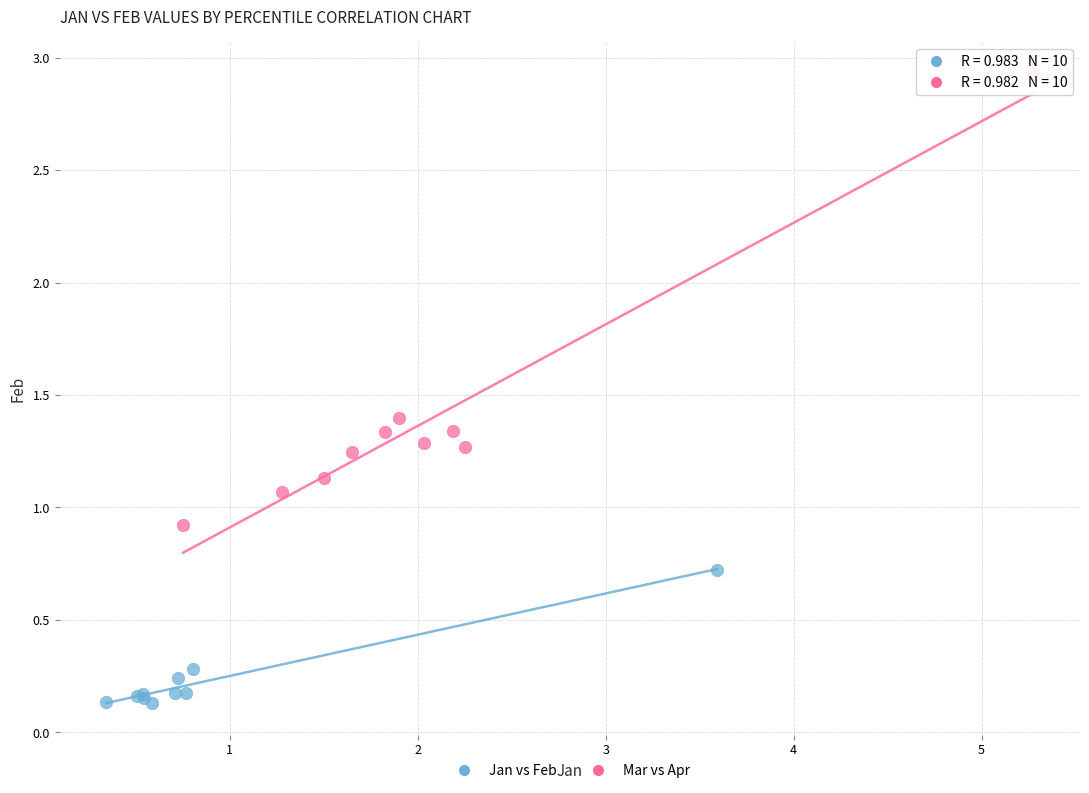

Which series reaches the minimum Y coordinate?

Jan vs Feb